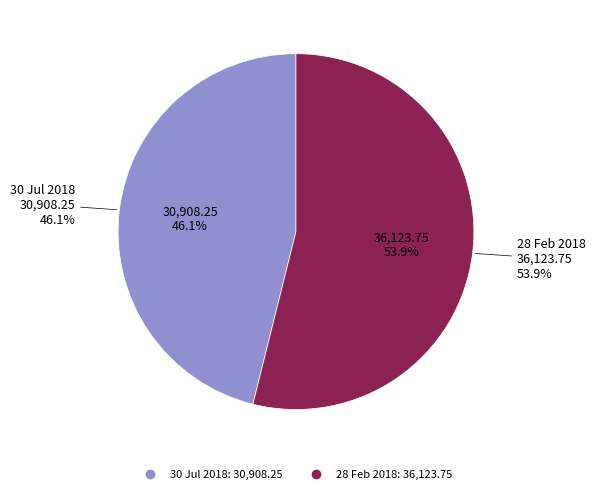

Rank the categories by value from lowest to highest.

30 Jul 2018, 28 Feb 2018